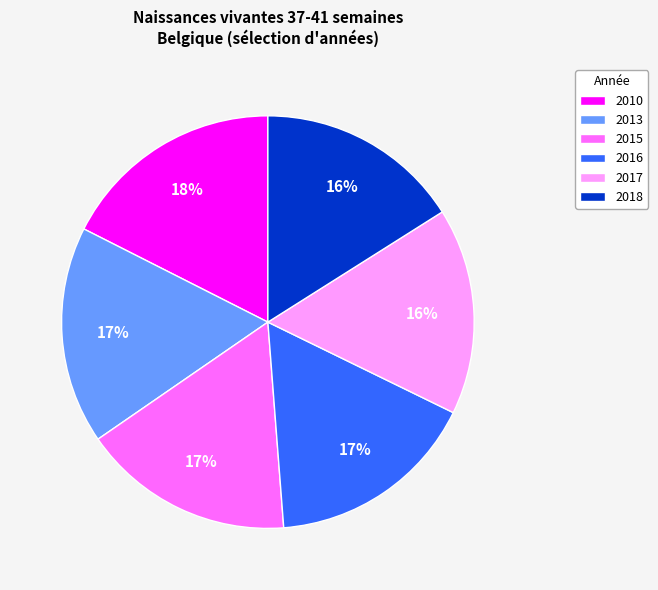

Between 2018 and 2010, which is larger?

2010